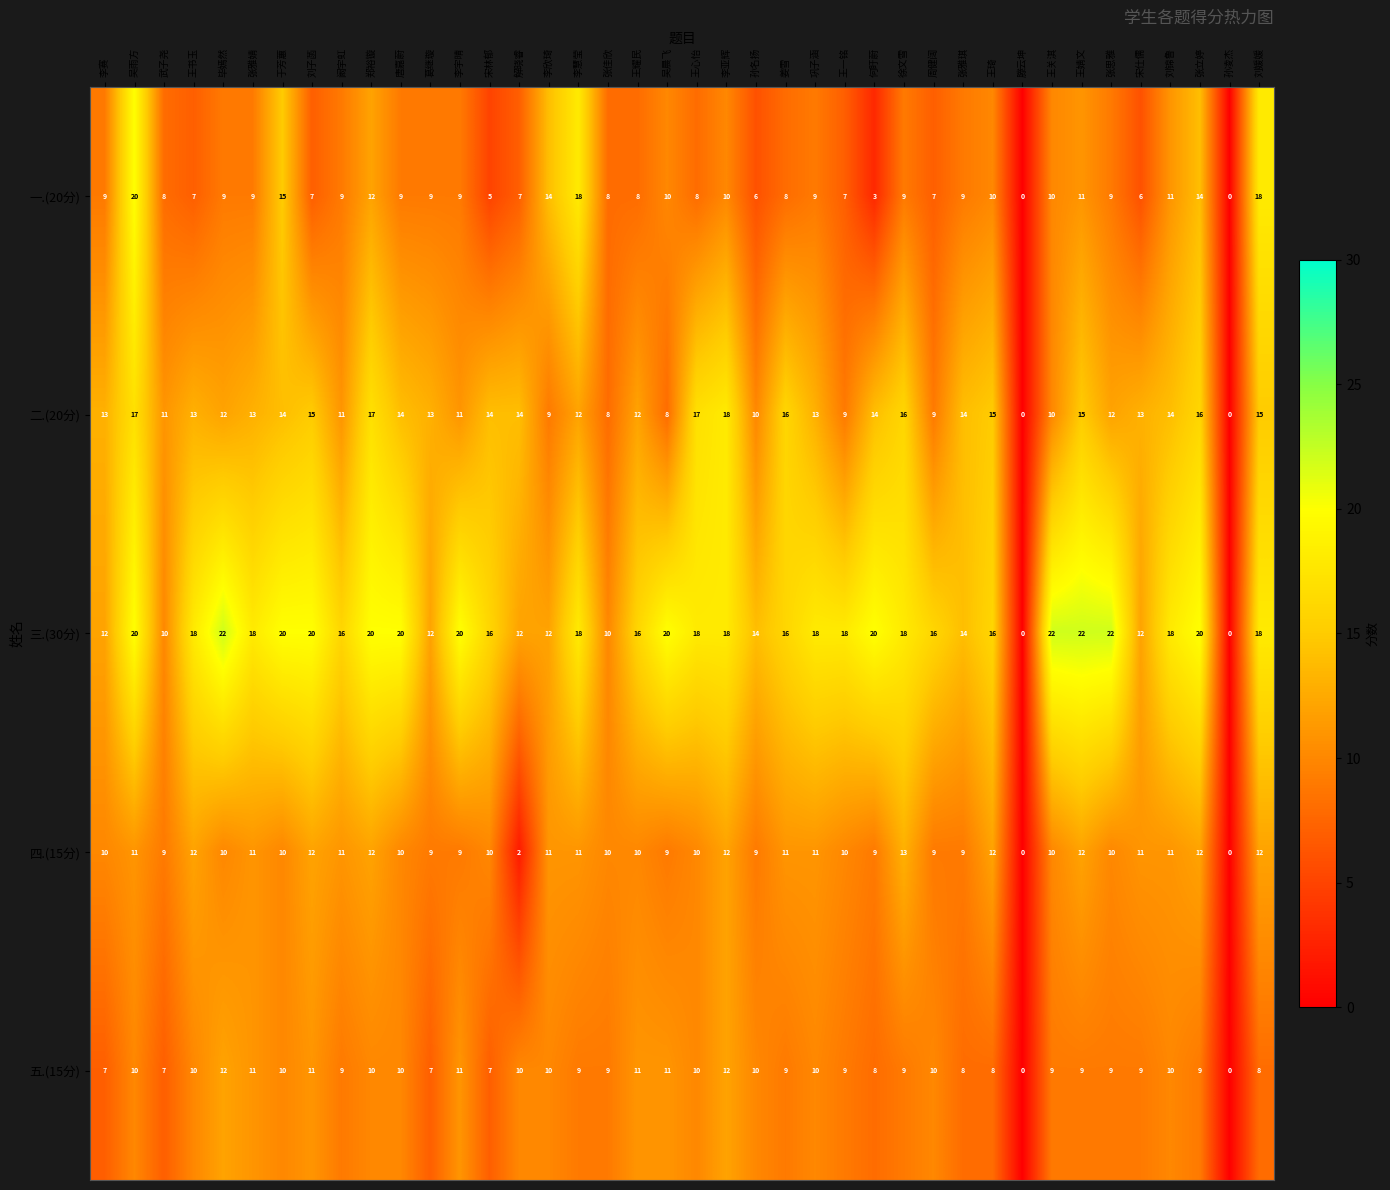

The value of 四.(15分) at 张雅婧 is 11. True or false?

True